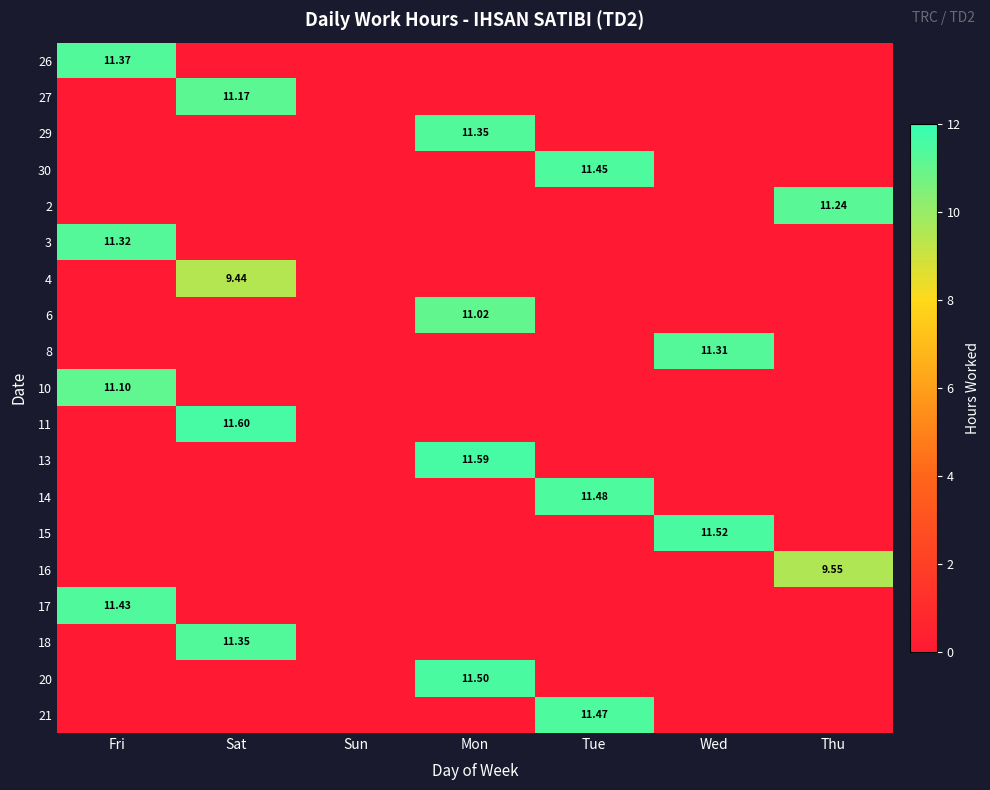

How many categories are shown in the chart?

7